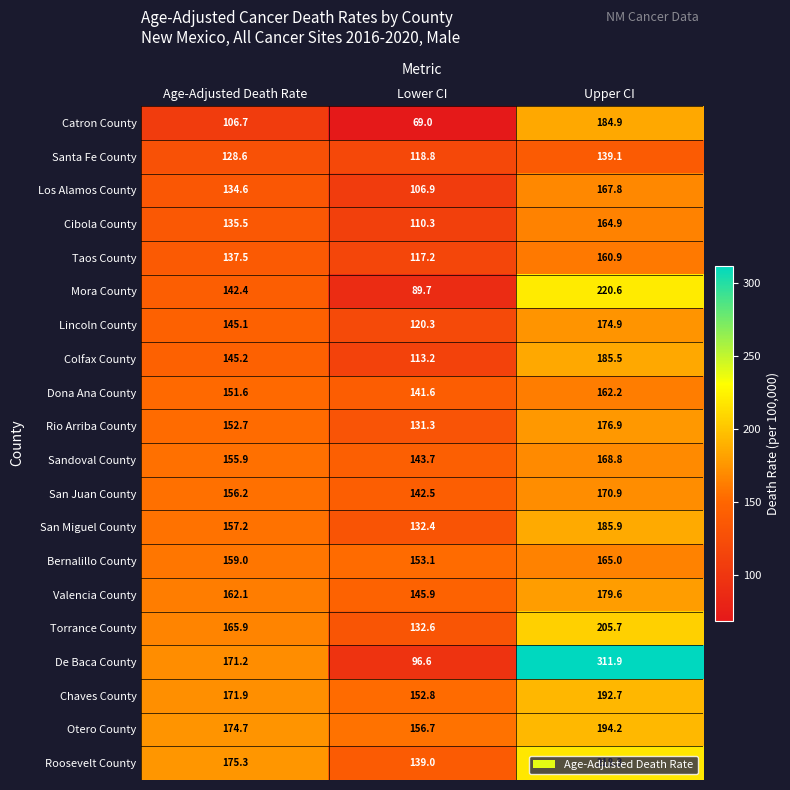

Is it true that Mora County equals 142.4 at Age-Adjusted Death Rate?

True